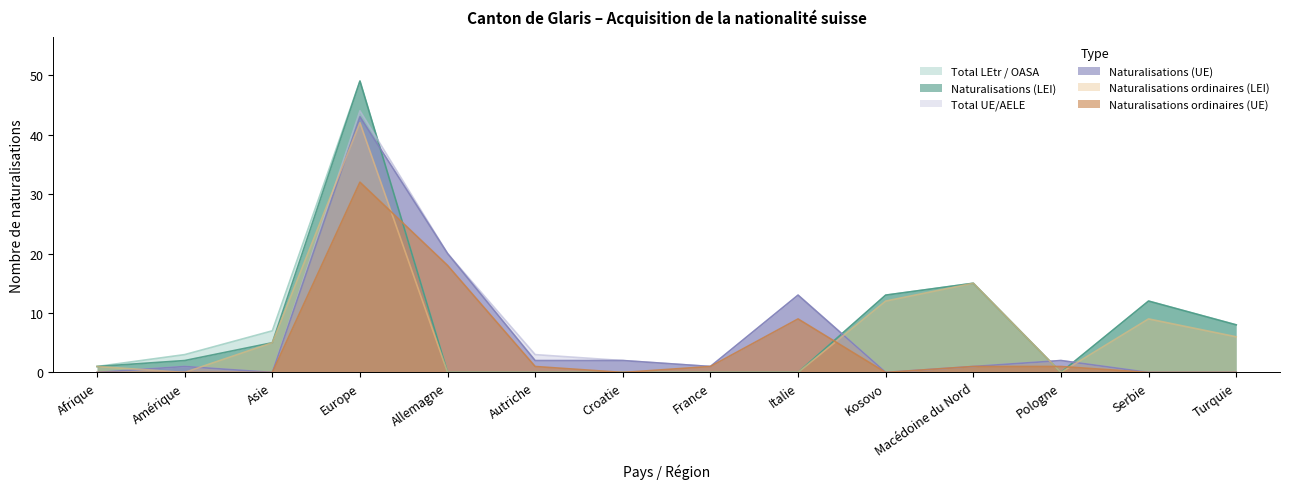

Which series has the widest spread of values?

Total LEtr / OASA